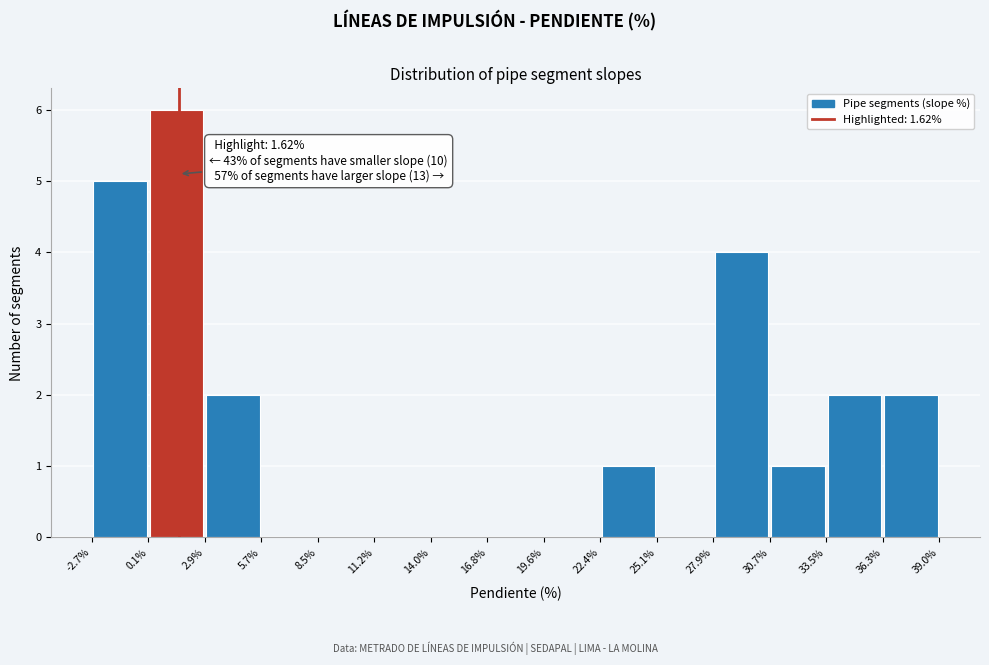

Which range on the x-axis has the tallest bar?

0.1% to 2.9%